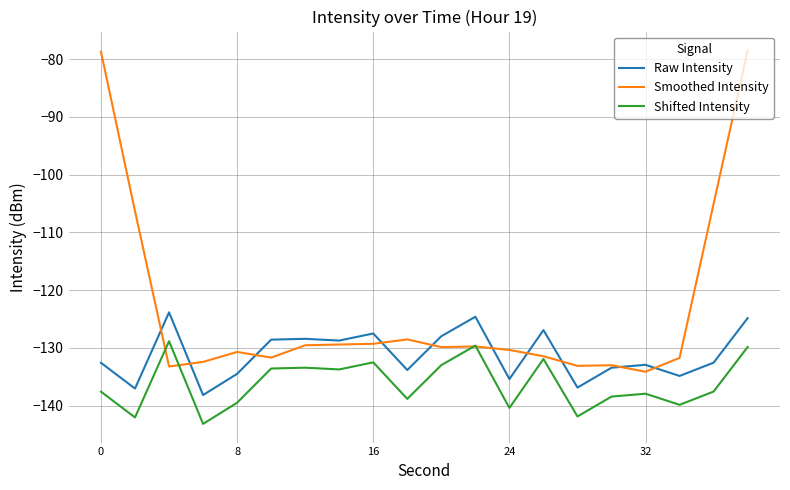

Which series has the largest range (max minus min)?

Smoothed Intensity